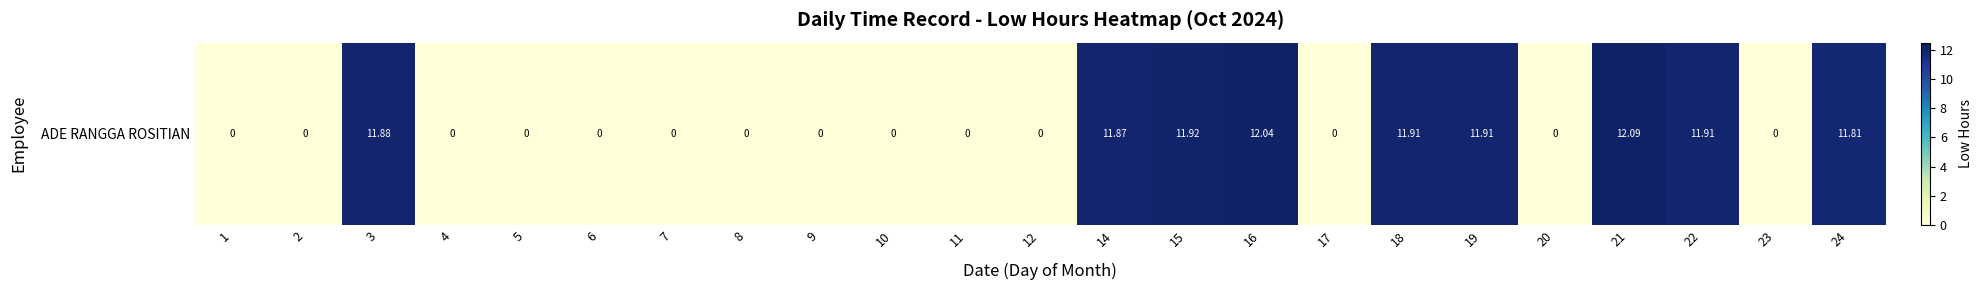

Which category has the highest value across all series?

21